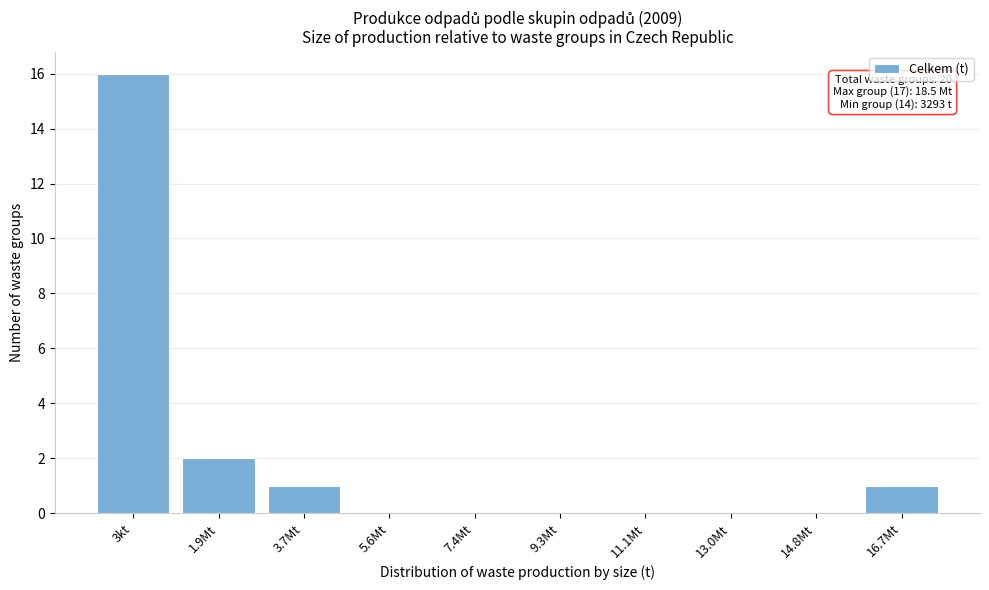

Reading left to right, transcribe all the data shown in this chart.

3kt=16	1.9Mt=2	3.7Mt=1	5.6Mt=0	7.4Mt=0	9.3Mt=0	11.1Mt=0	13.0Mt=0	14.8Mt=0	16.7Mt=1